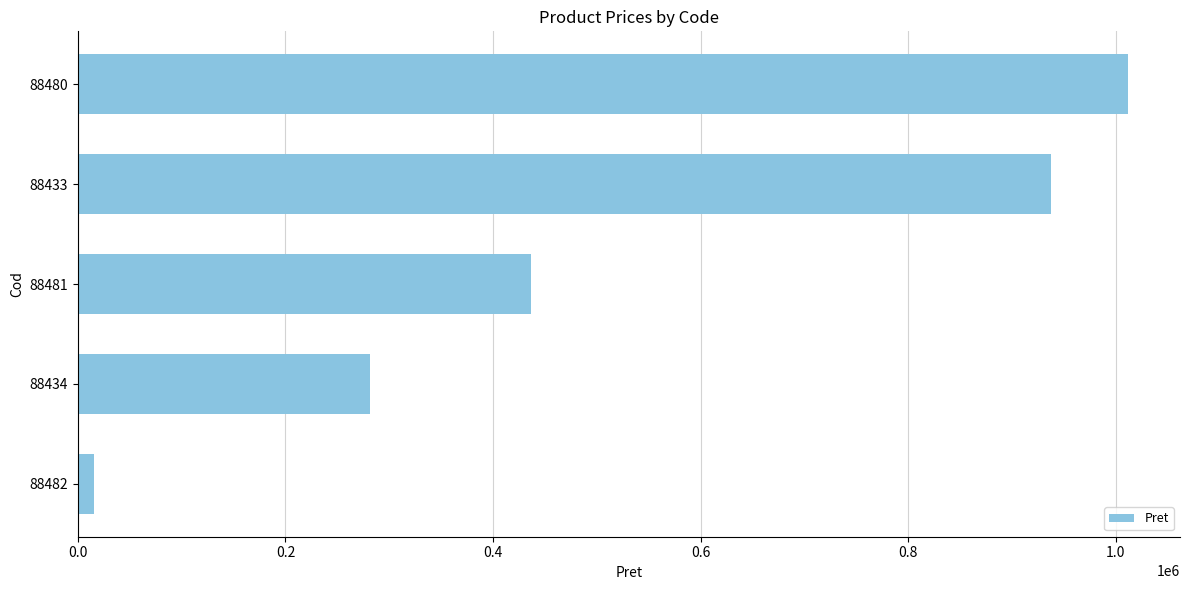

True or false: the data shows 281855.4 at 88434.

True